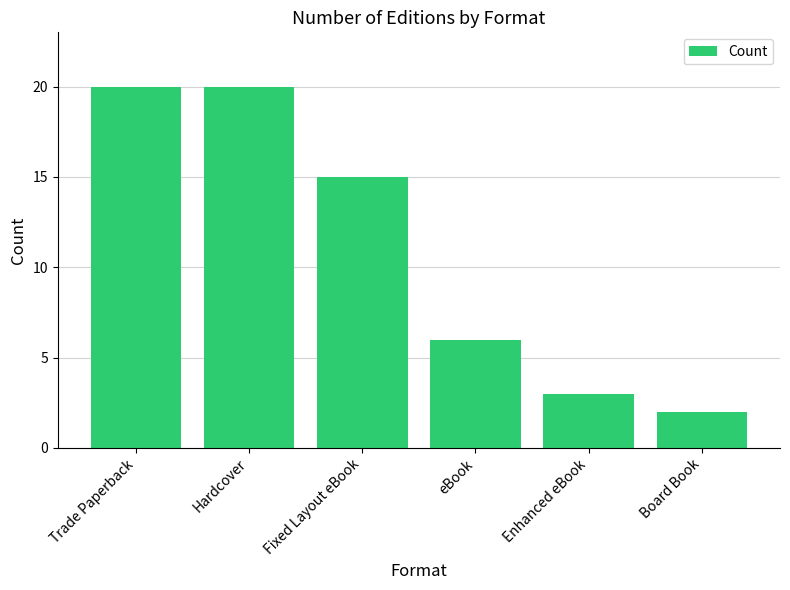

Which has a higher value, Trade Paperback or Fixed Layout eBook?

Trade Paperback